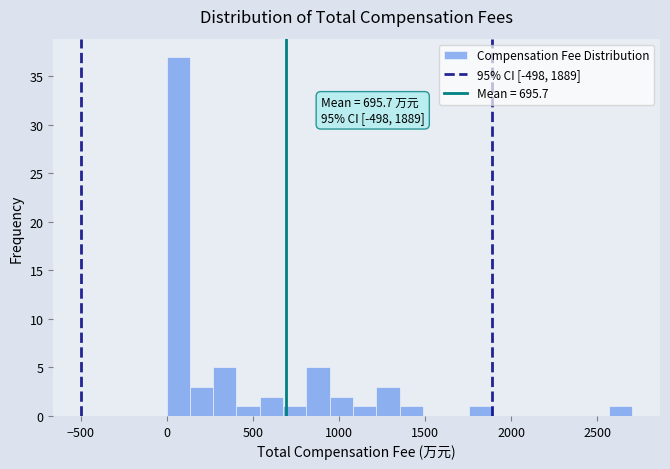

Read against the x-axis, roughly where is the centre of the tallest bar?

50